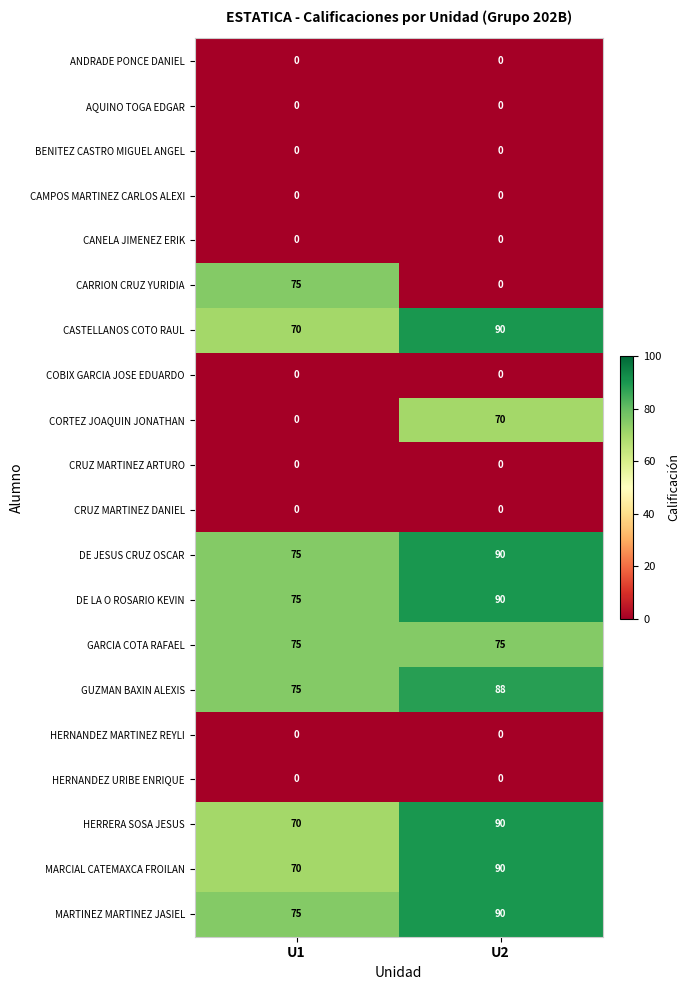

What is the sum of the MARCIAL CATEMAXCA FROILAN values at U2 and U1?

160